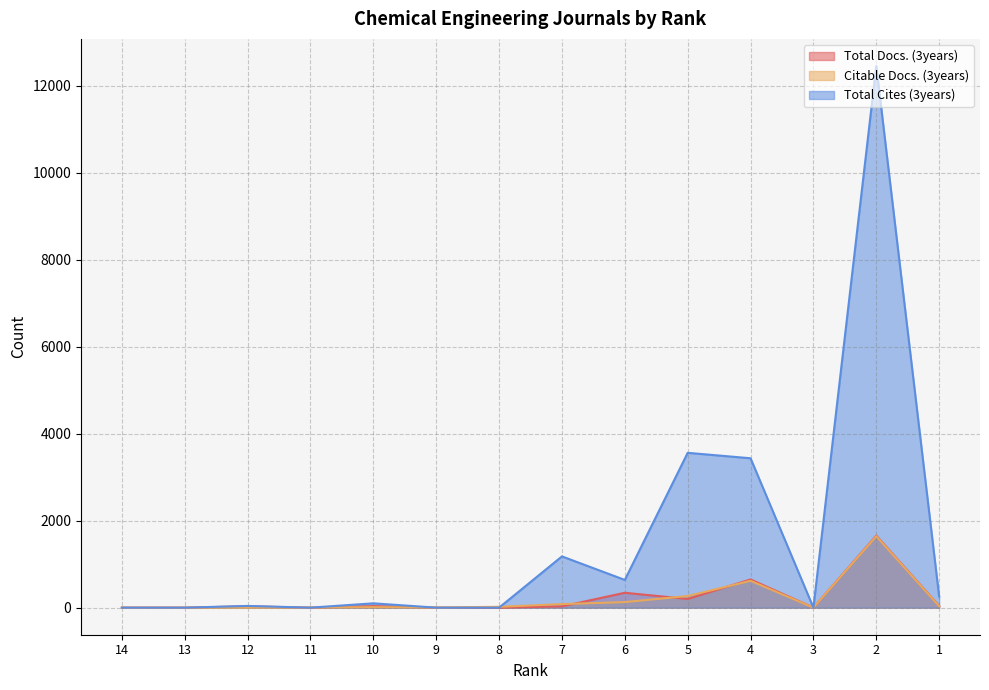

At which category is the sum across all series the highest?

2